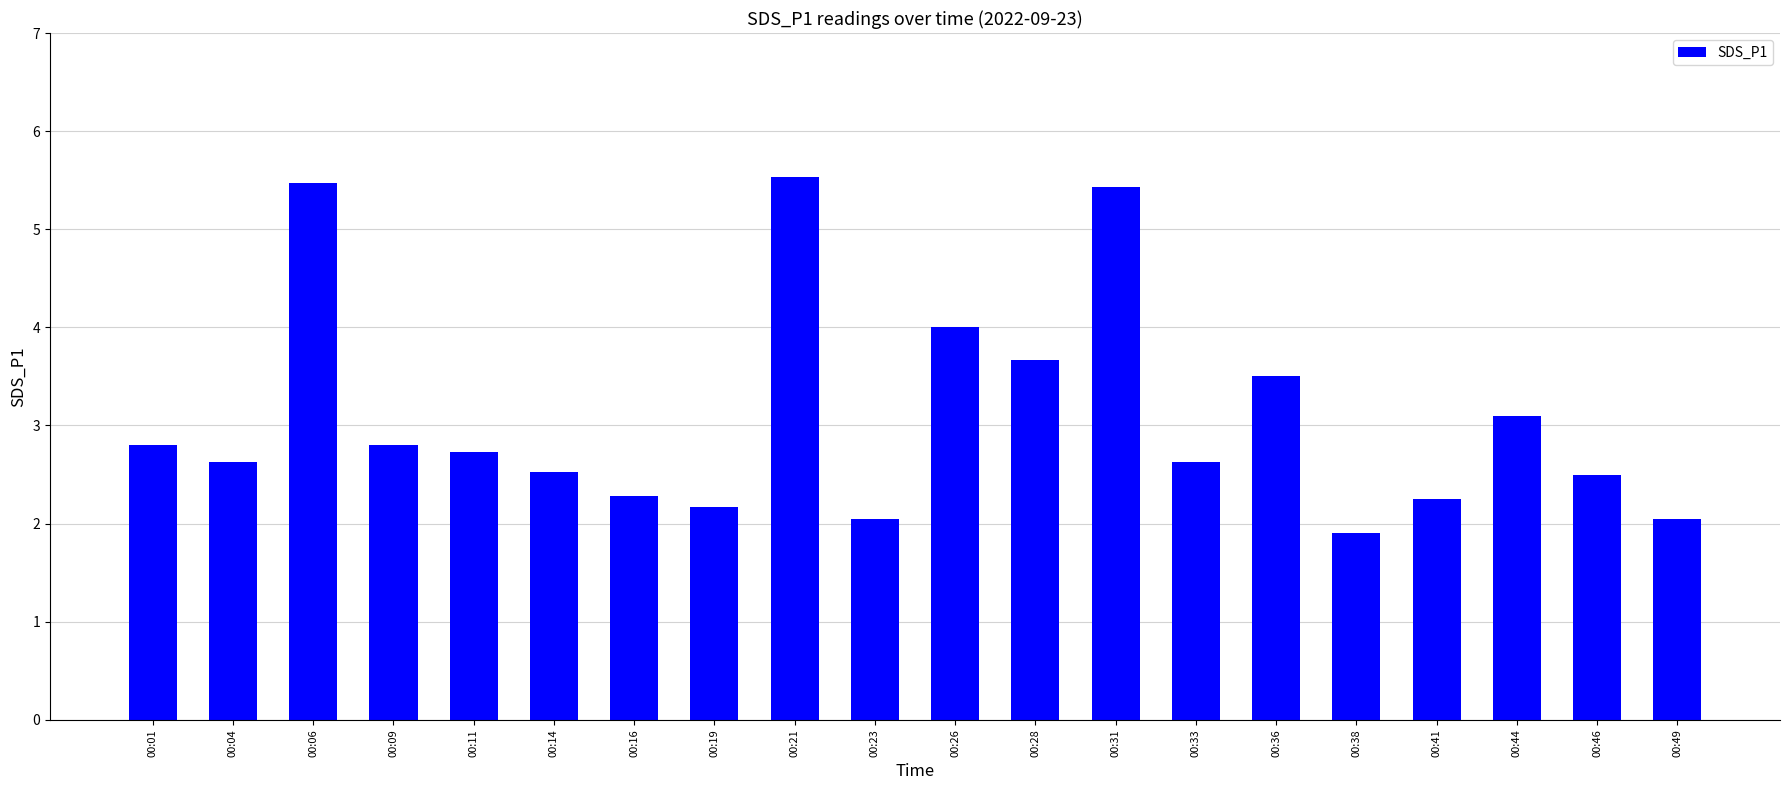

The chart shows a value of 3.1 at 00:44. True or false?

True